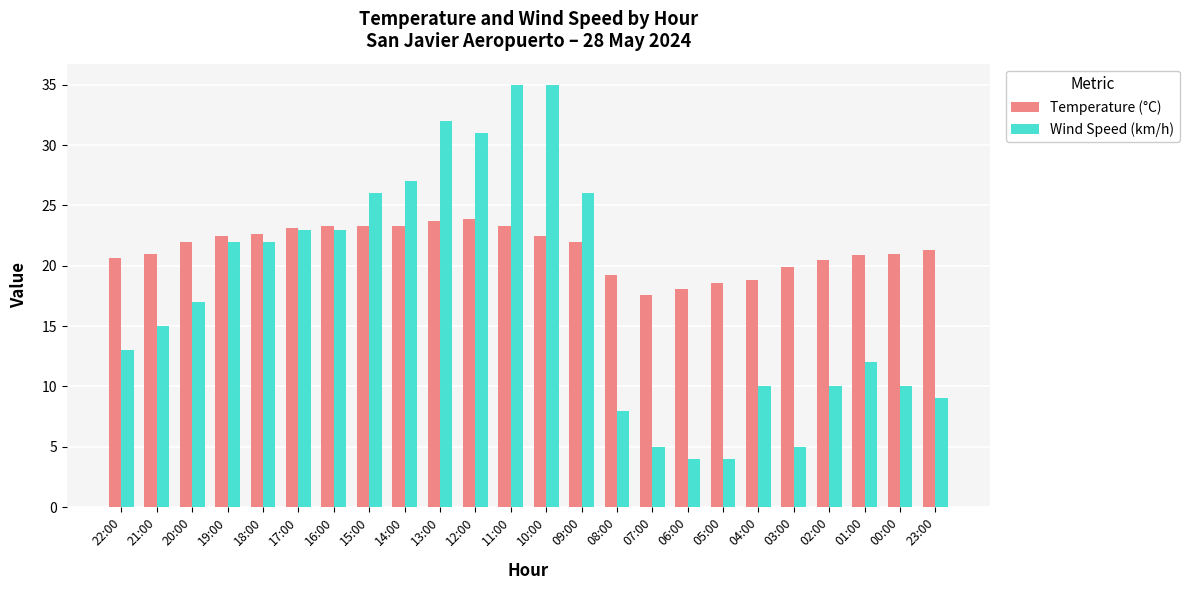

How many bars are there in each group?

2